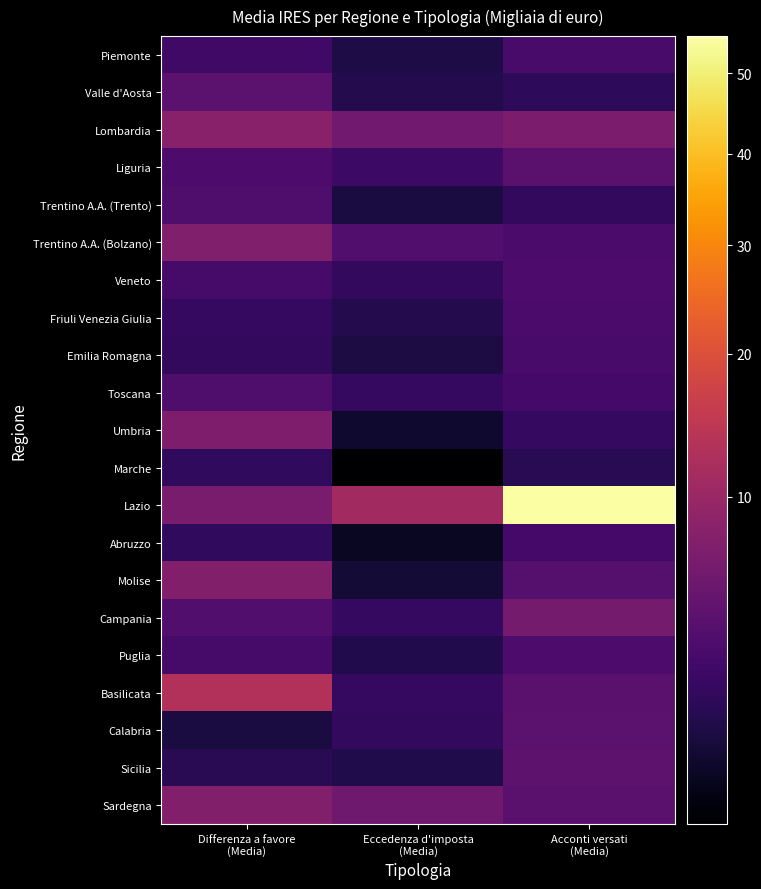

Which series has the largest total across all categories?

Lazio